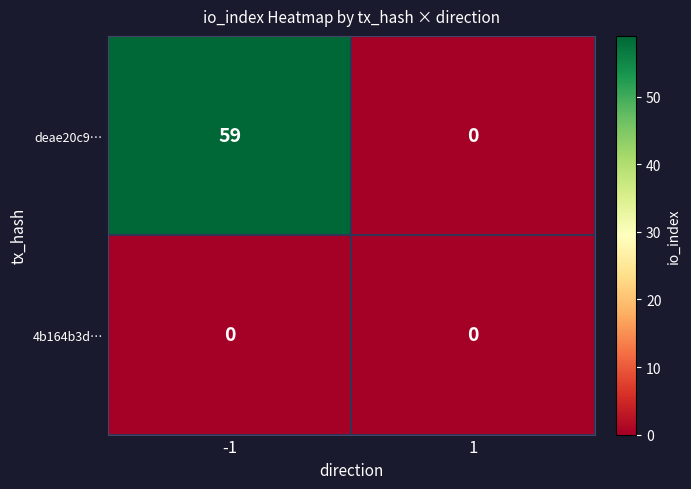

How many categories are shown in the chart?

2